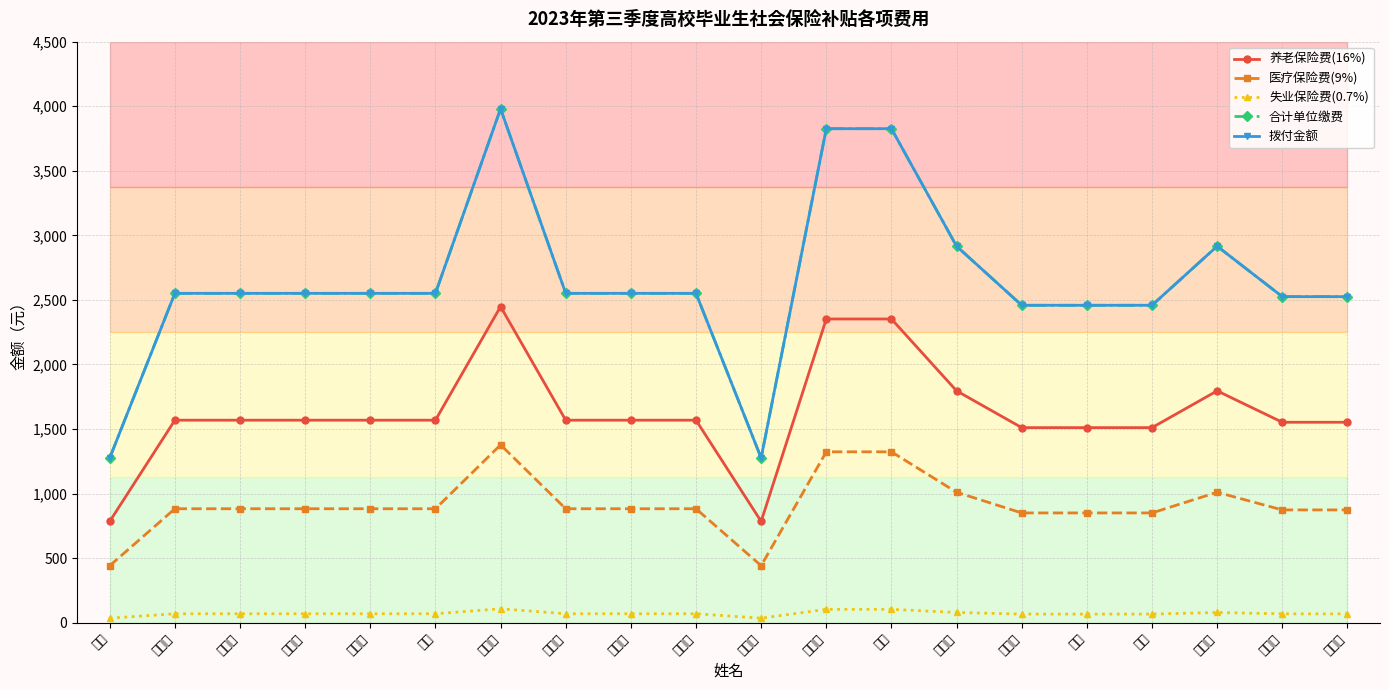

At which category does 失业保险费(0.7%) reach its first local valley?

李泽坤